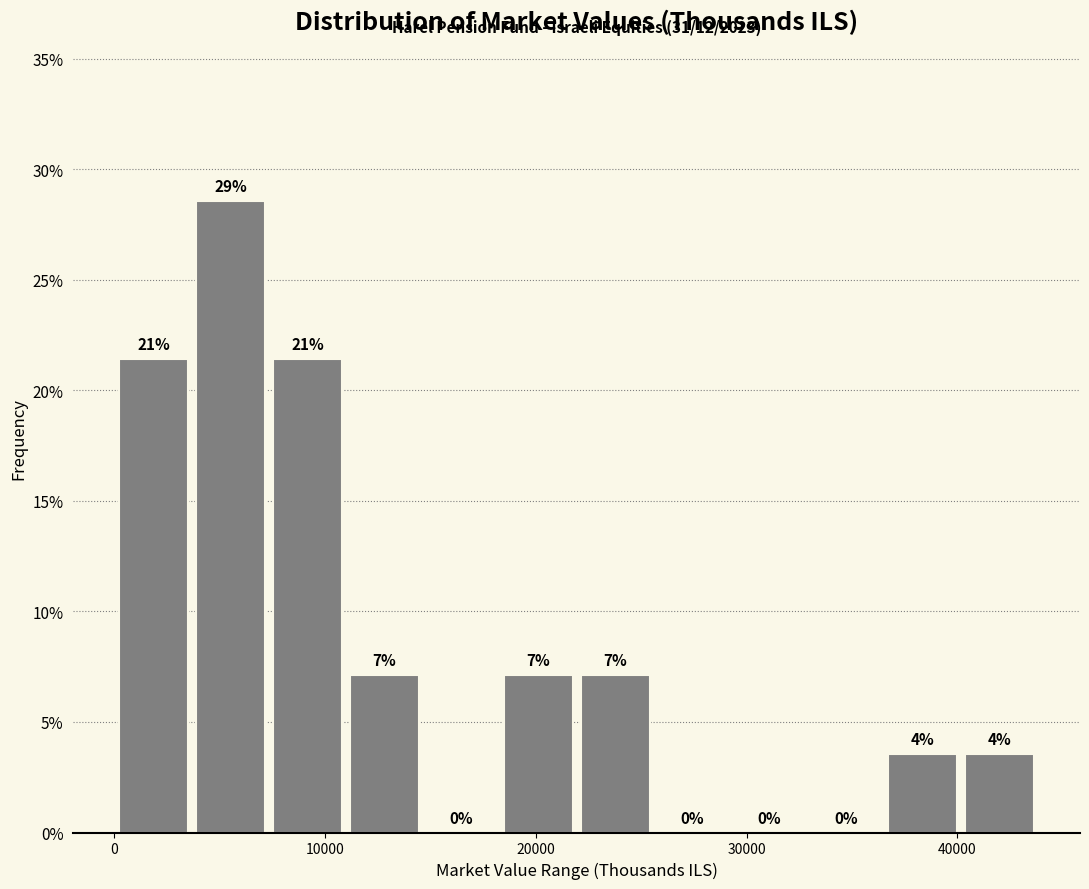

Around what value on the x-axis is the tallest bar? Give the approximate position of its centre, as read against the axis.

6000